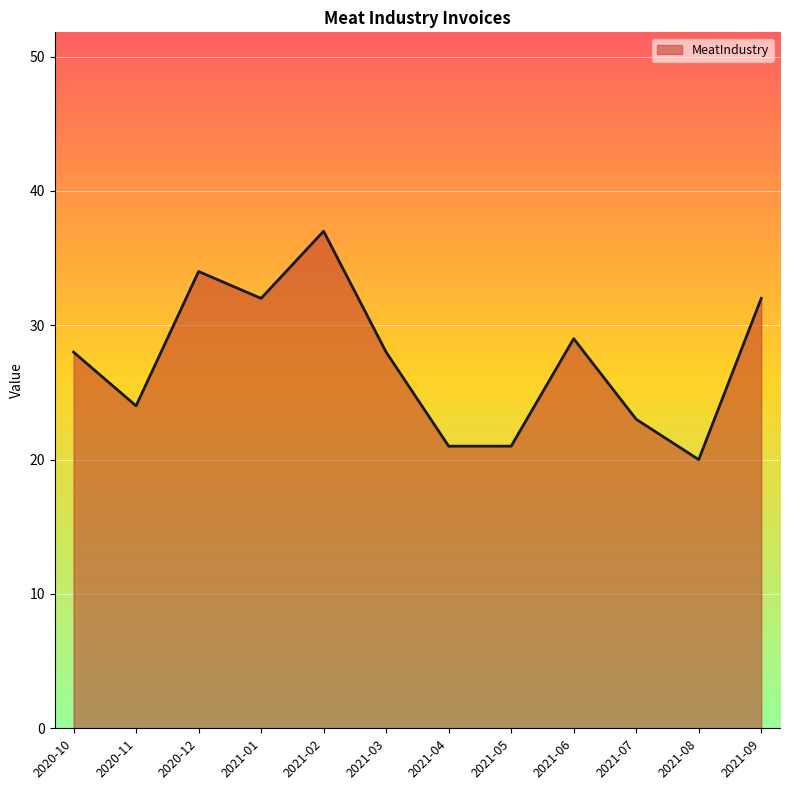

Reading right to left, transcribe all the data shown in this chart.

2021-09=32	2021-08=20	2021-07=23	2021-06=29	2021-05=21	2021-04=21	2021-03=28	2021-02=37	2021-01=32	2020-12=34	2020-11=24	2020-10=28